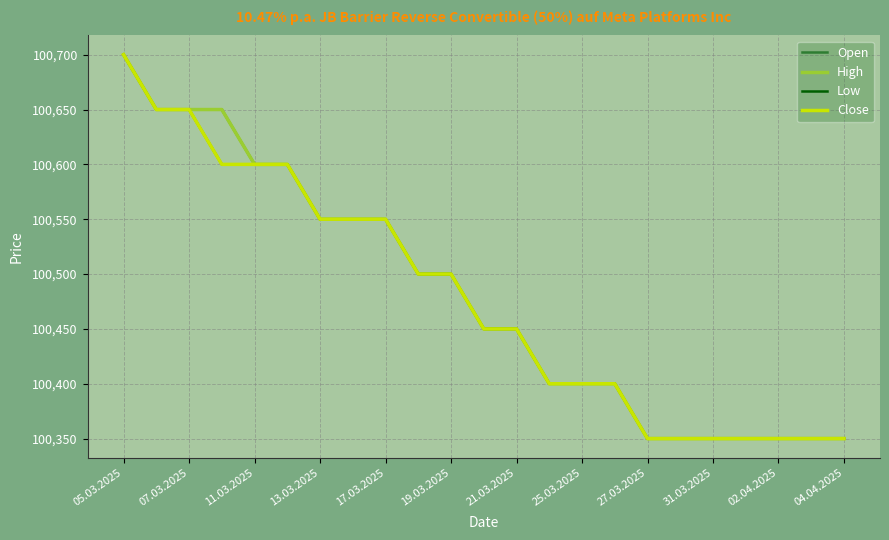

How many lines are shown in the chart?

4